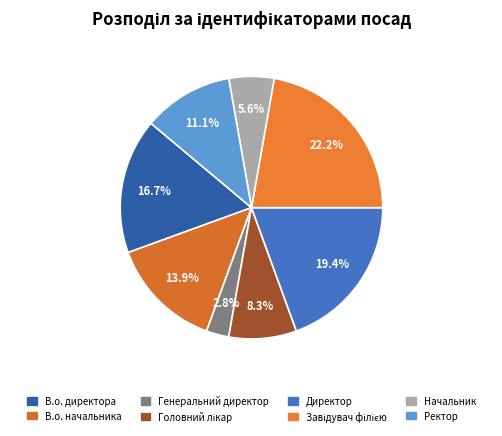

What is the ratio of the value at Генеральний директор to the value at Ректор?

0.2